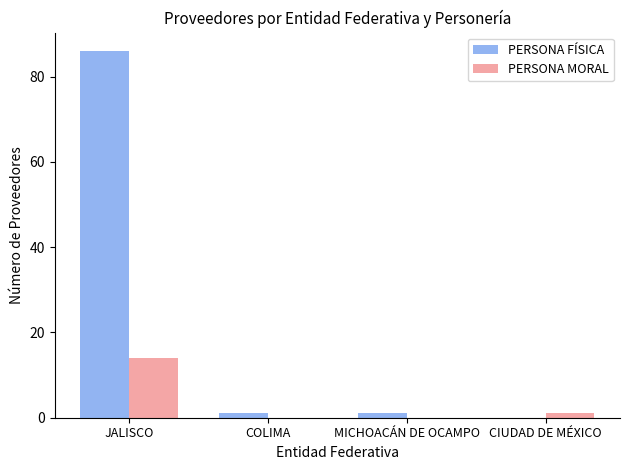

Which series has the widest spread of values?

PERSONA FÍSICA